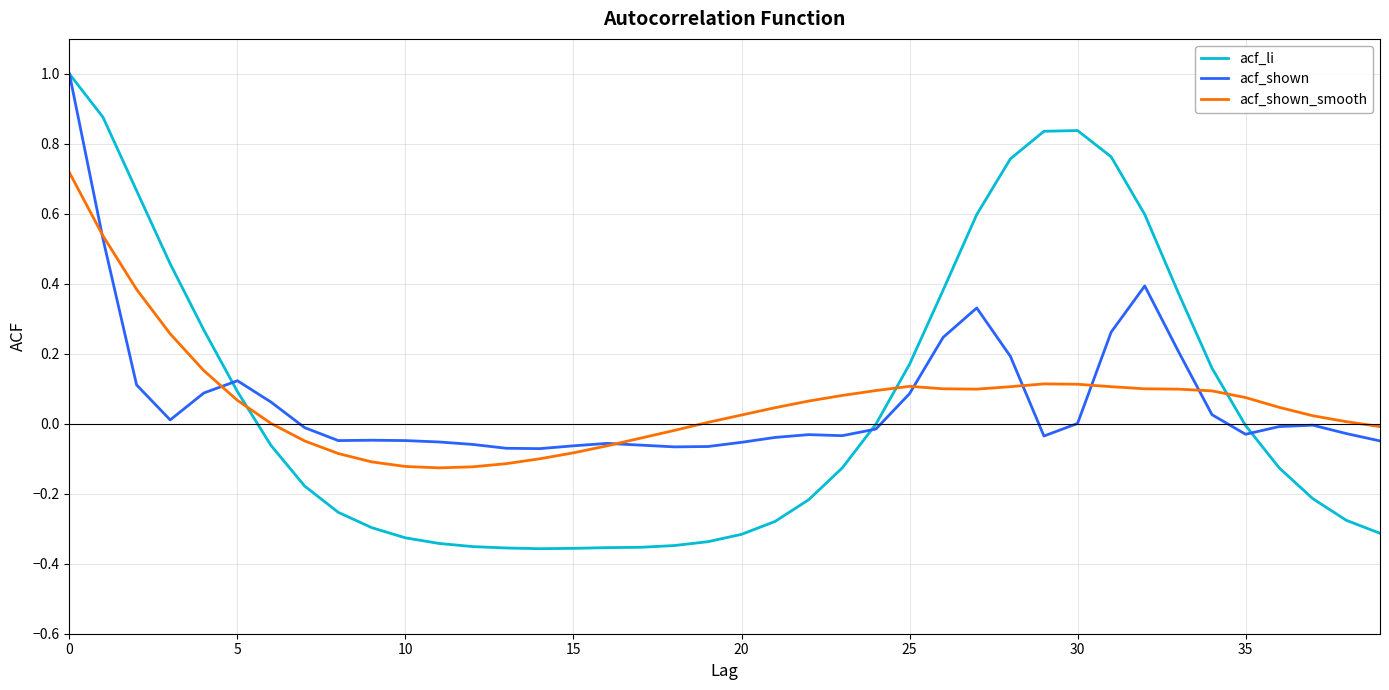

Which series has the largest range (max minus min)?

acf_li